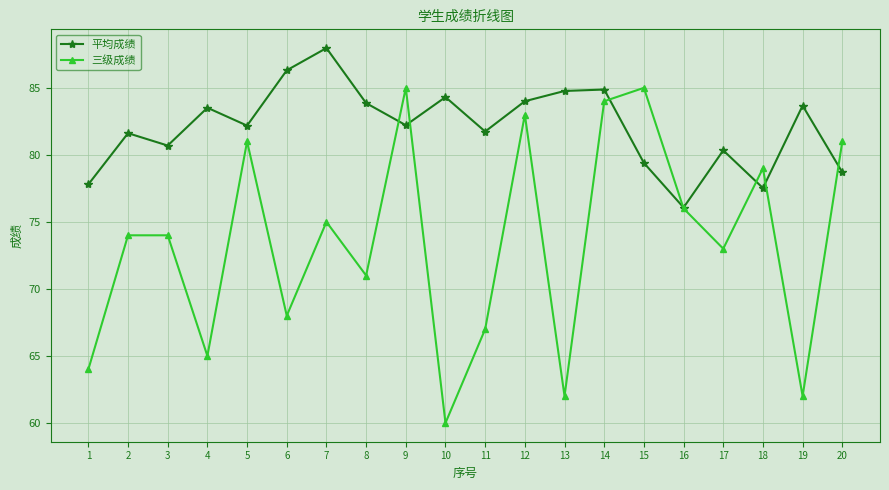

What is the spread (max minus min) of values at 13?

22.8